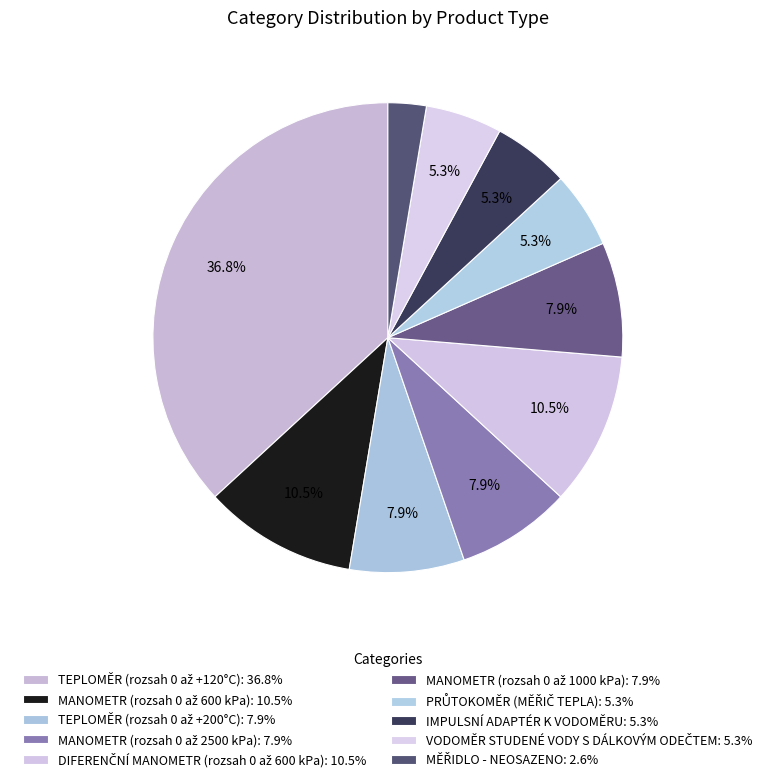

Is there a majority slice in this chart?

No